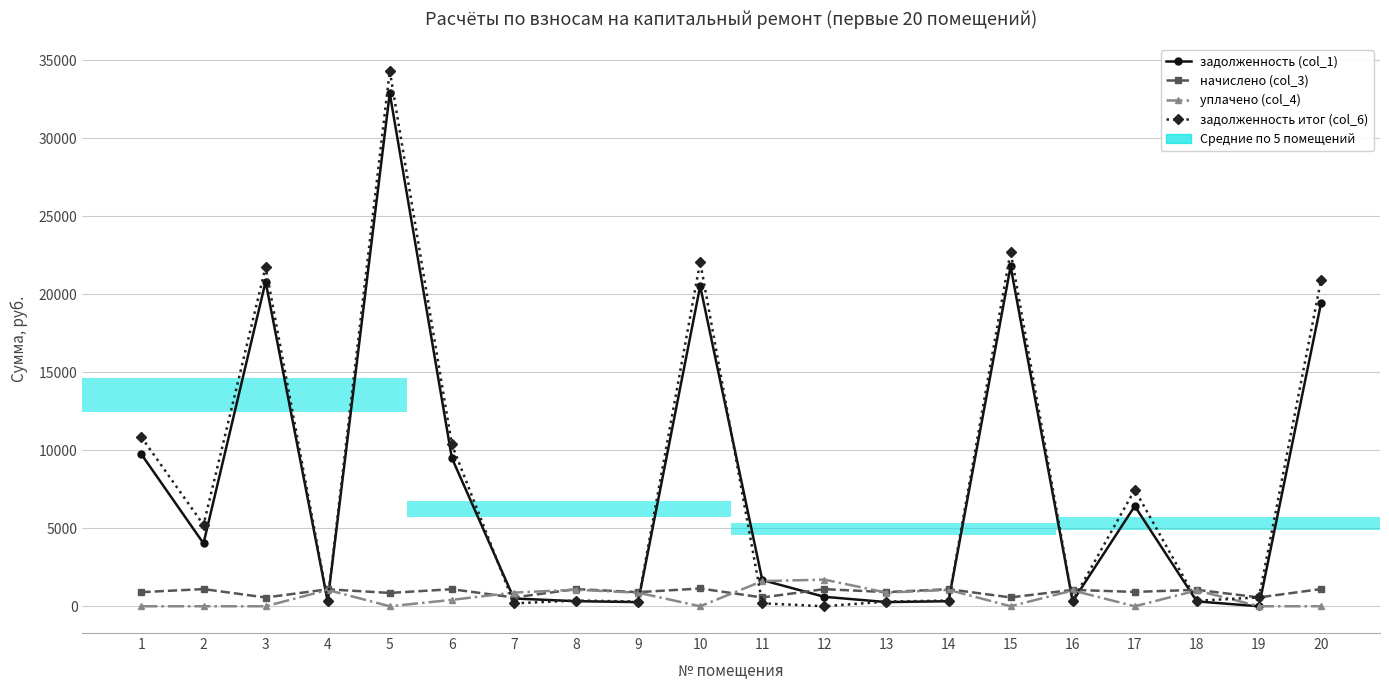

Is the value of начислено (col_3) at 19 greater than the value of задолженность итог (col_6) at 3?

No